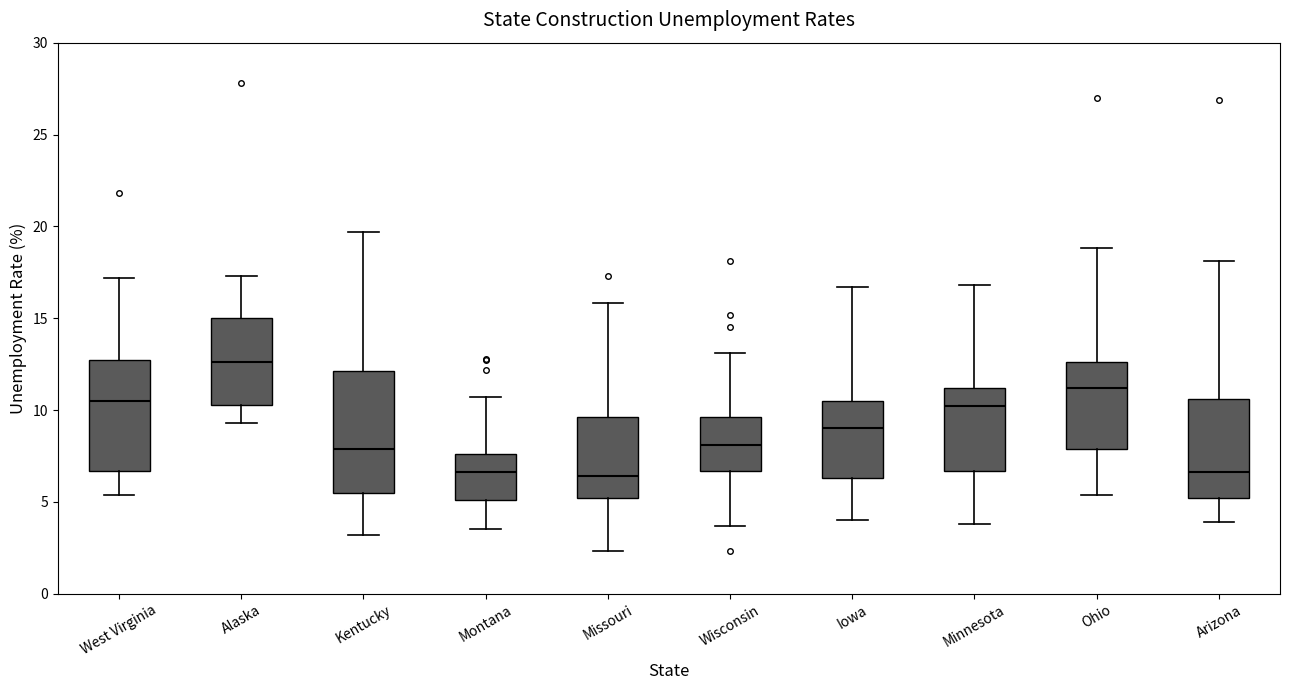

Comparing the boxes themselves (not the whiskers), which one is the tallest?

Kentucky